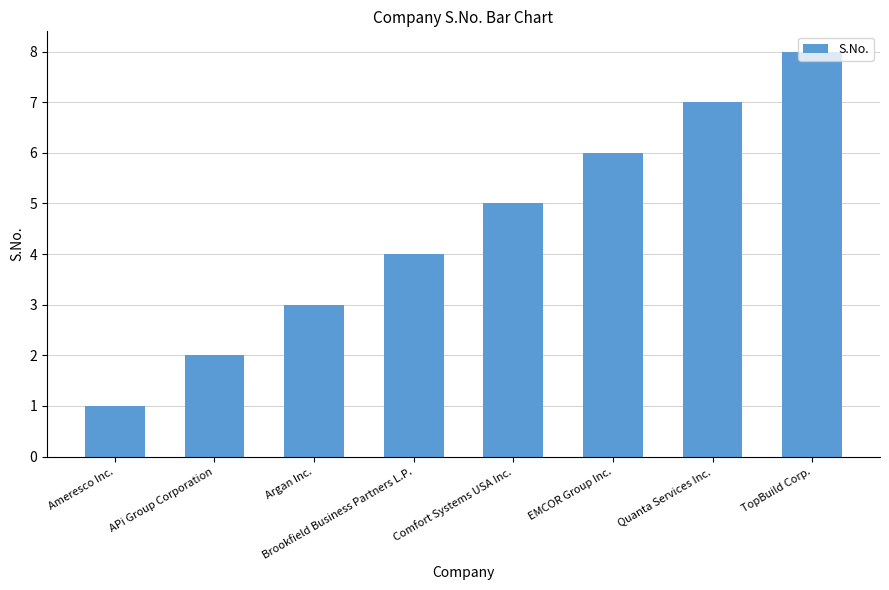

Which category has the lowest value across all series?

Ameresco Inc.